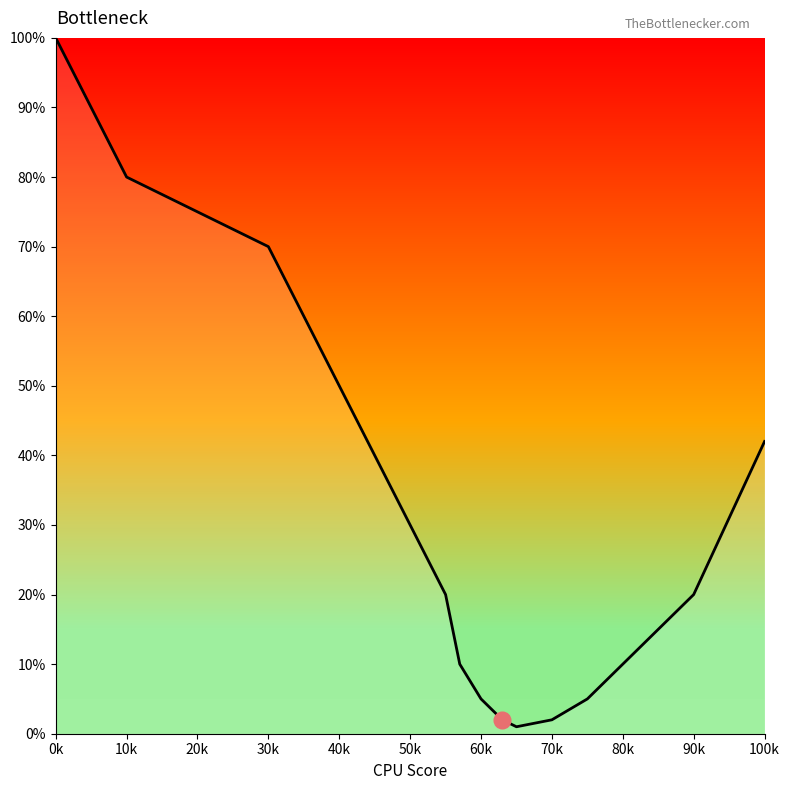

What is the minimum value shown in the chart?

1